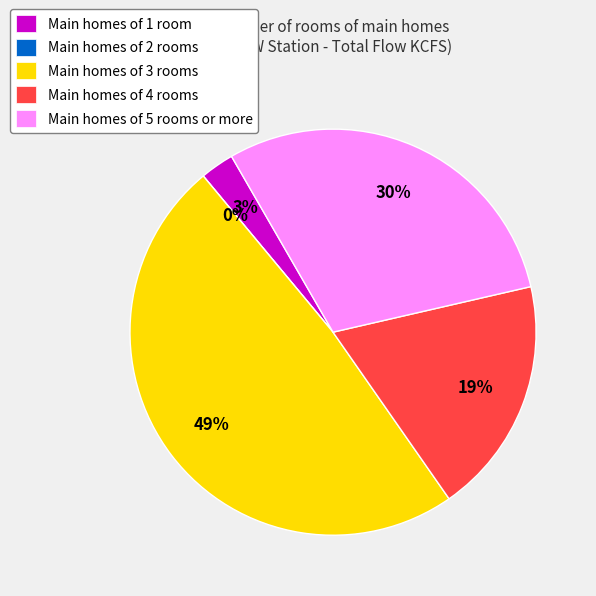

Combined, do 12 and 2 account for over 50%?

No